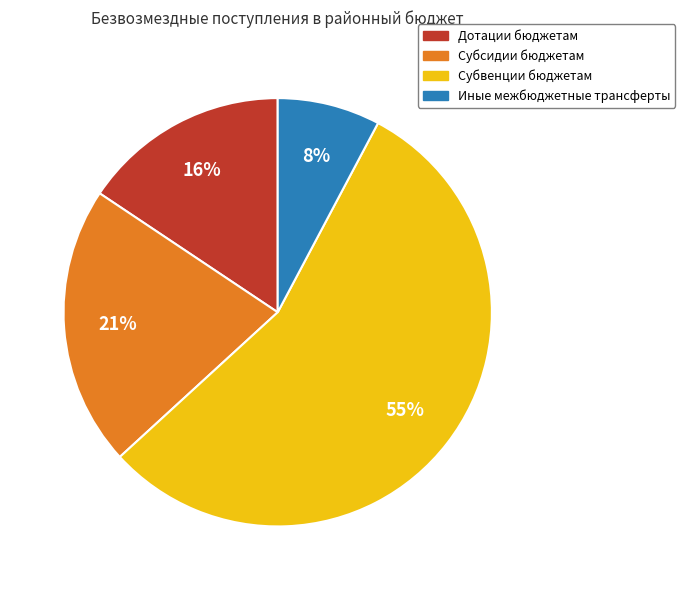

How many slices are in this pie chart?

4